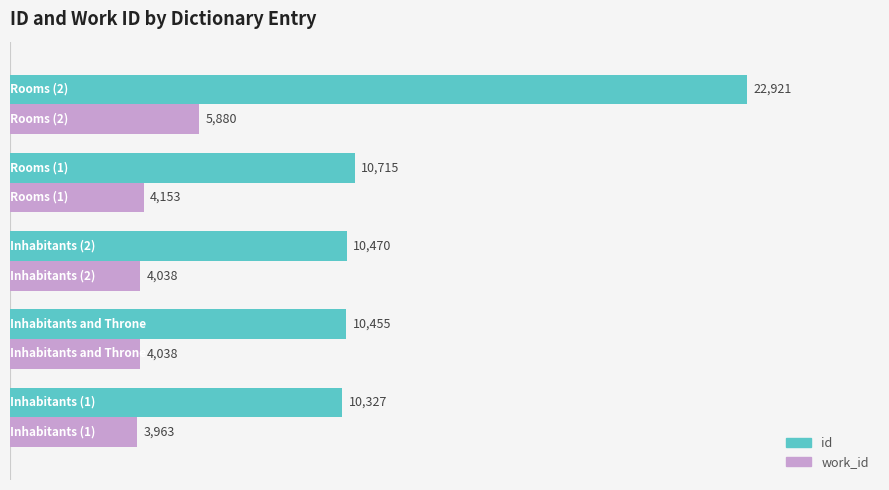

Rank the series by their average value, from lowest to highest.

work_id, id